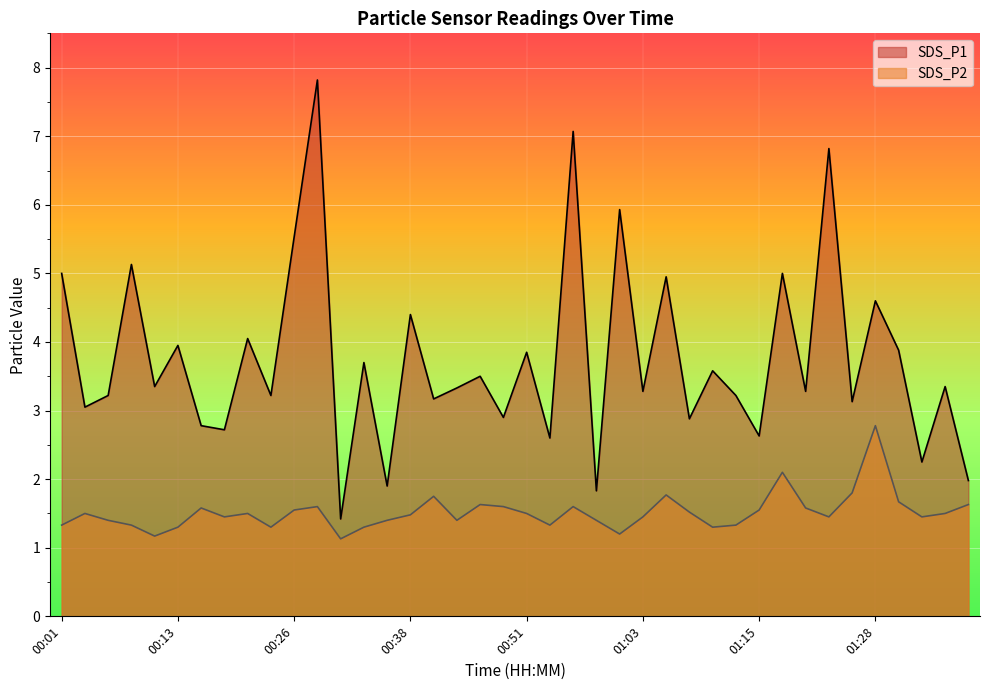

How many data points in SDS_P1 are above 3?

29